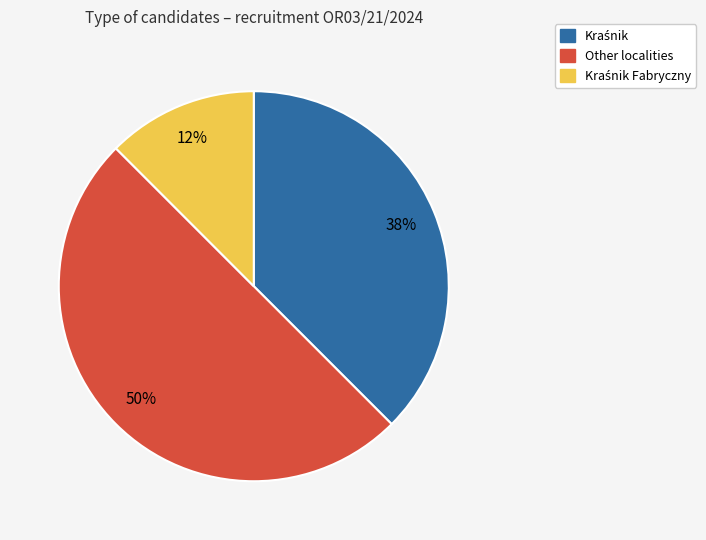

To the nearest percent, what is the average slice percentage?

33%